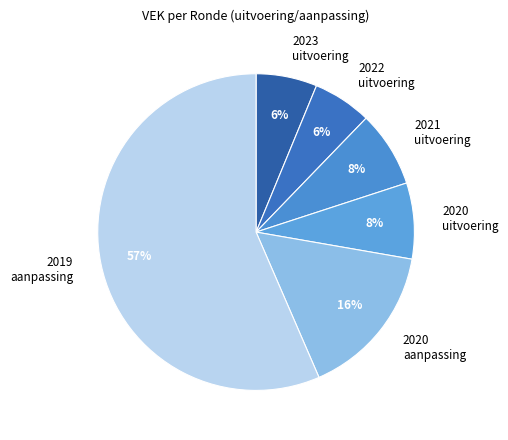

To the nearest percent, what is the difference between the 2021 uitvoering and 2023 uitvoering slice percentages?

2%